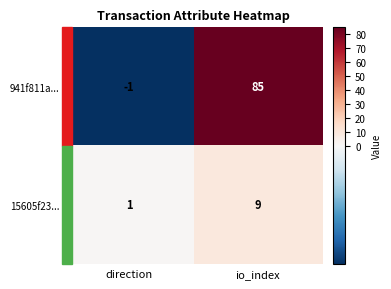

What is the average value of the 941f811a... series?

42